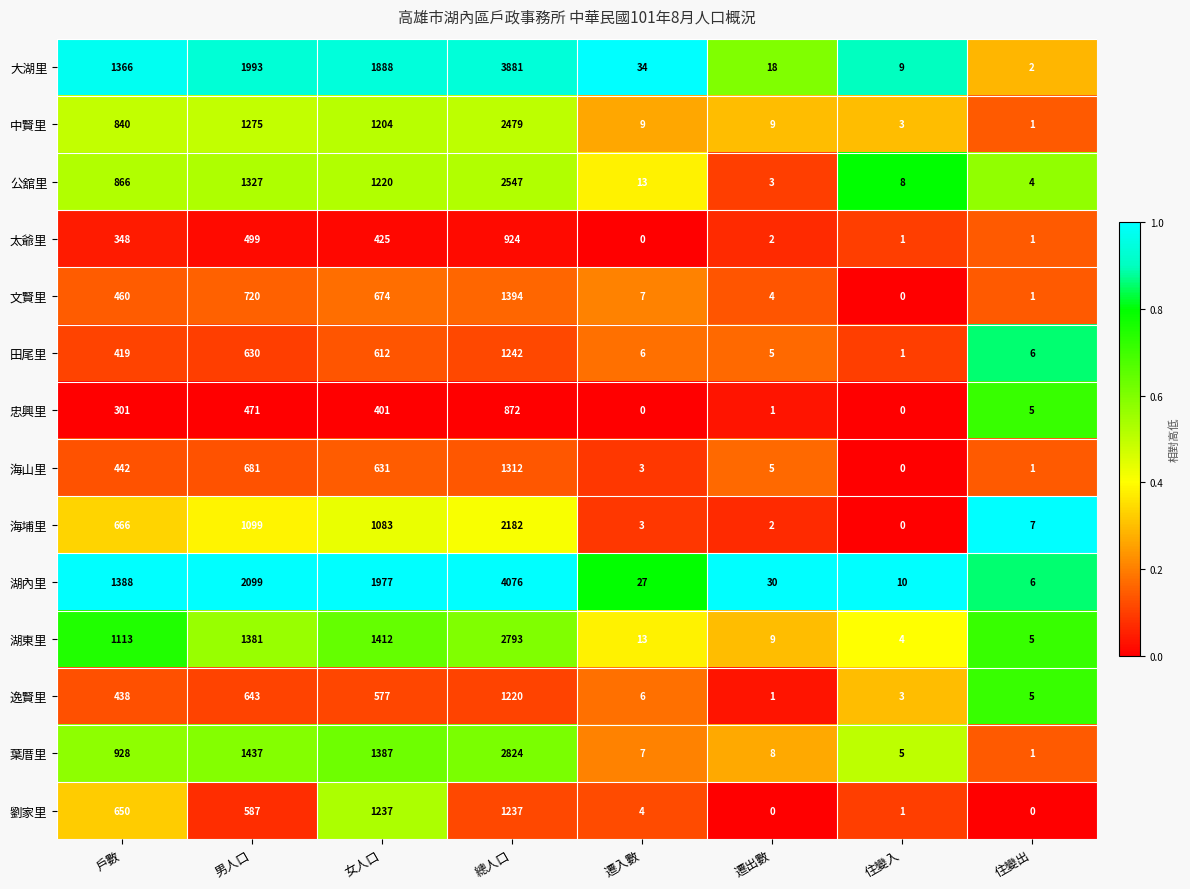

Between 總人口 and 遷出數, which series saw the biggest shift?

湖內里